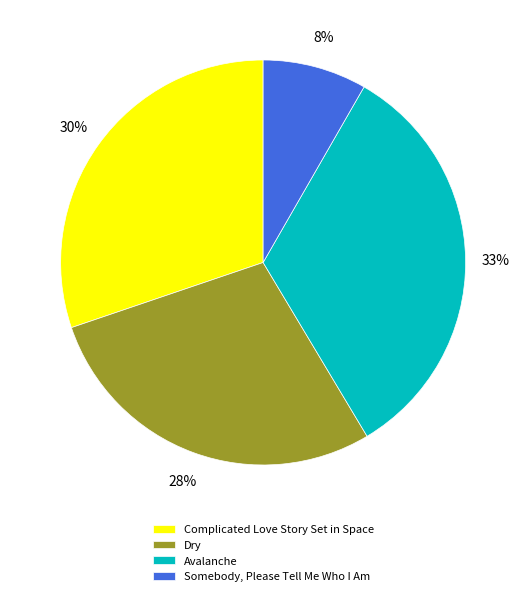

How many segments does this pie chart have?

4